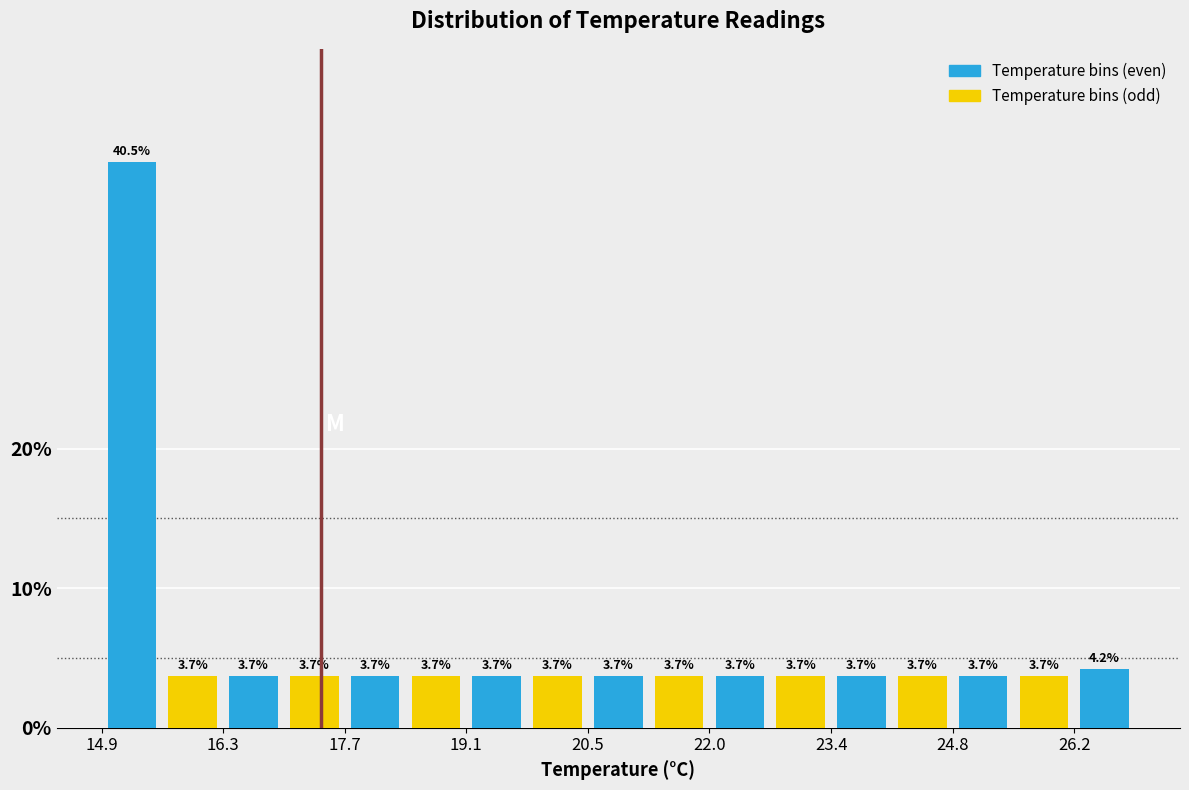

Read against the x-axis, roughly where is the centre of the tallest bar?

15.2